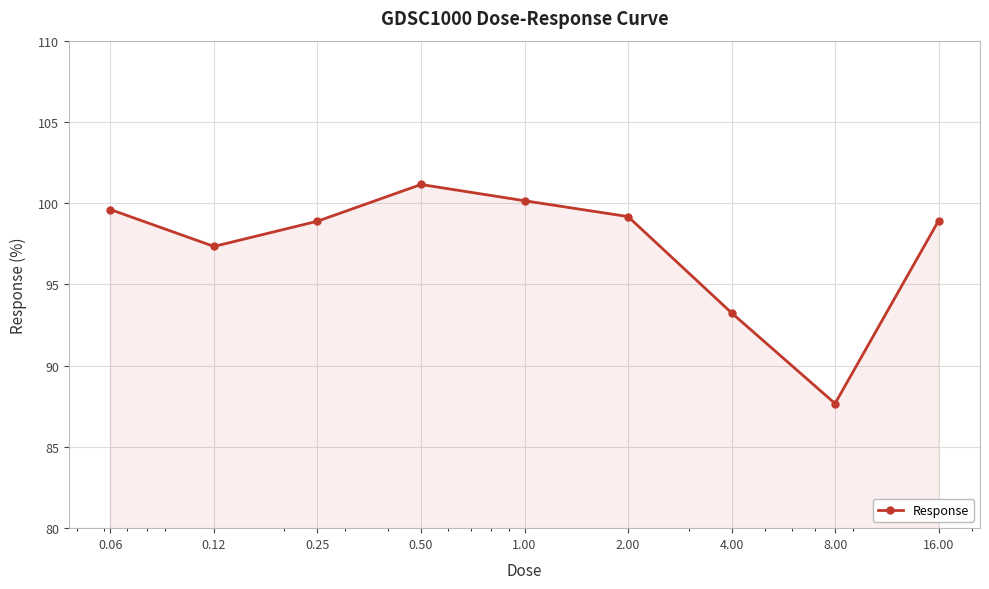

How many interior local peaks (higher than both neighbors) does the data have?

1